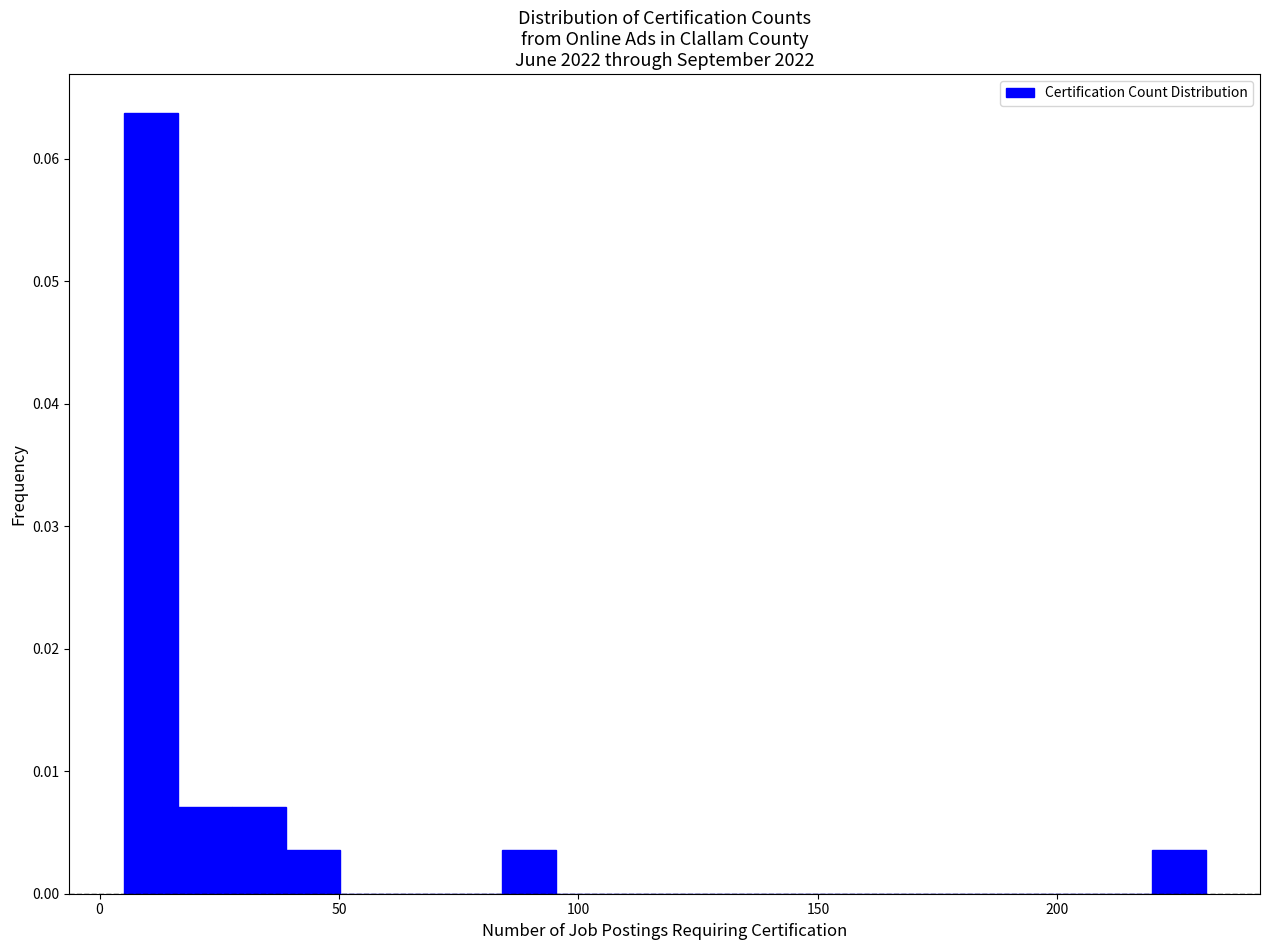

Read against the x-axis, roughly where is the centre of the tallest bar?

10